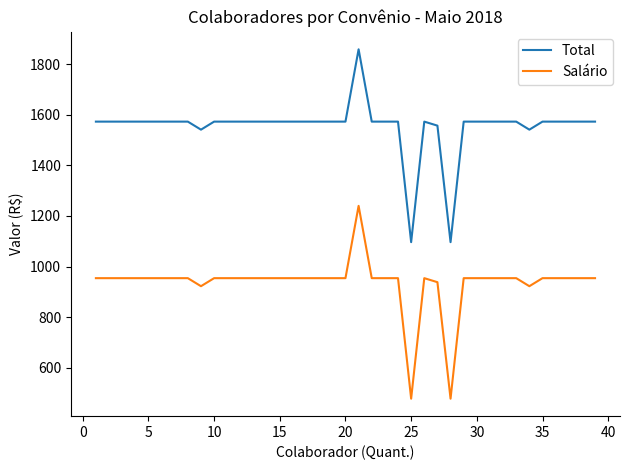

What is the difference between the maximum and minimum values in the Salário series?

763.2